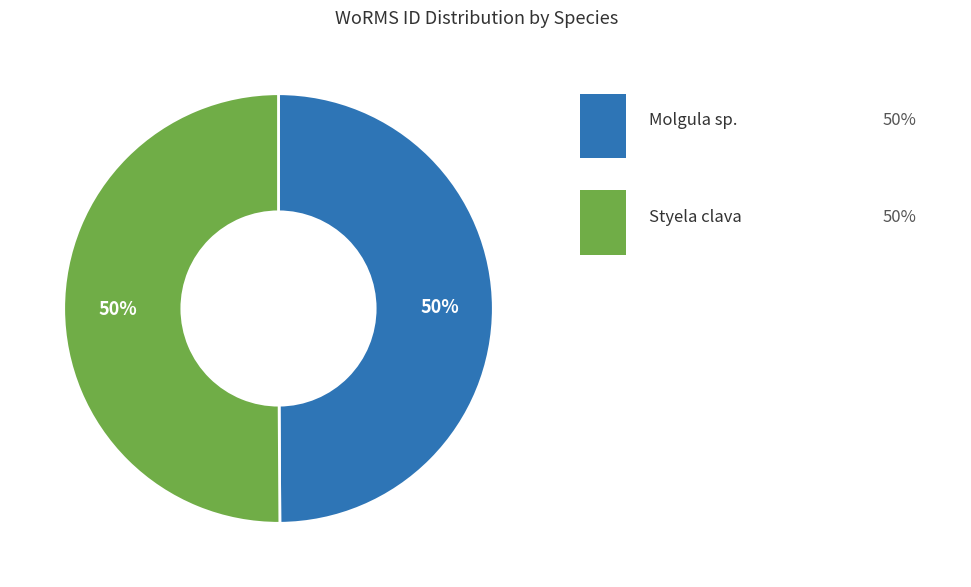

To the nearest percent, what is the average slice percentage?

50%